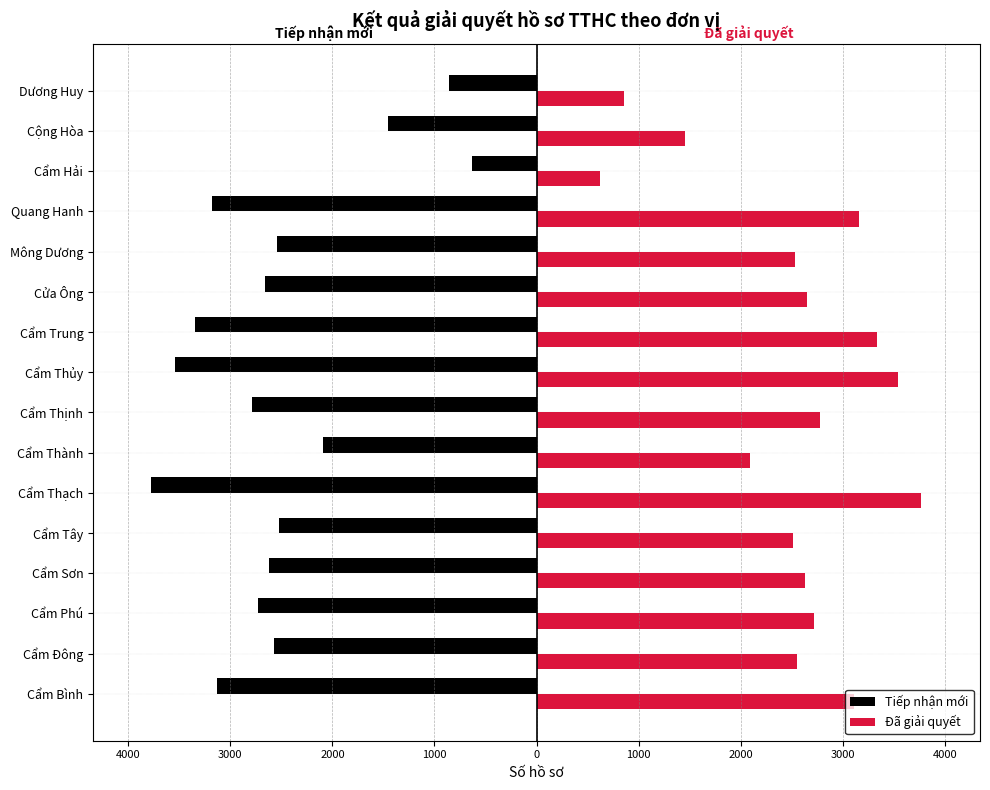

What is the sum of all Đã giải quyết values?

40312